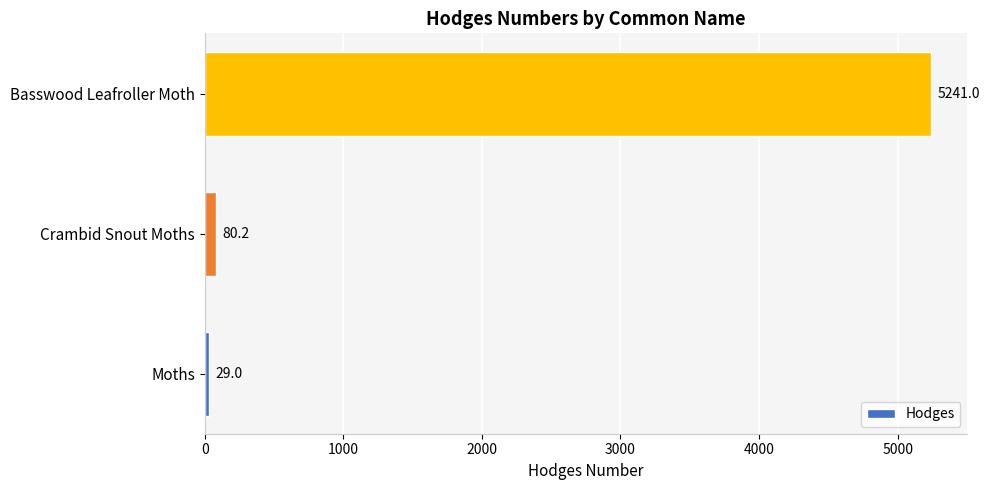

The value at Basswood Leafroller Moth is 6906.0. True or false?

False